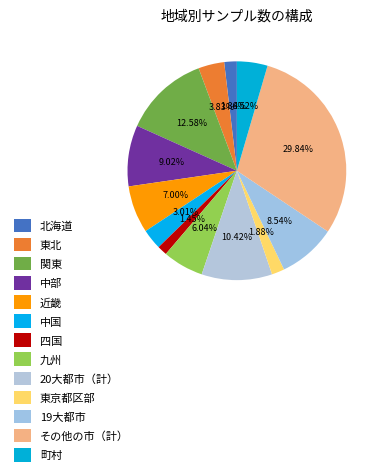

What is the ratio of the value at 19大都市 to the value at 九州?

1.4